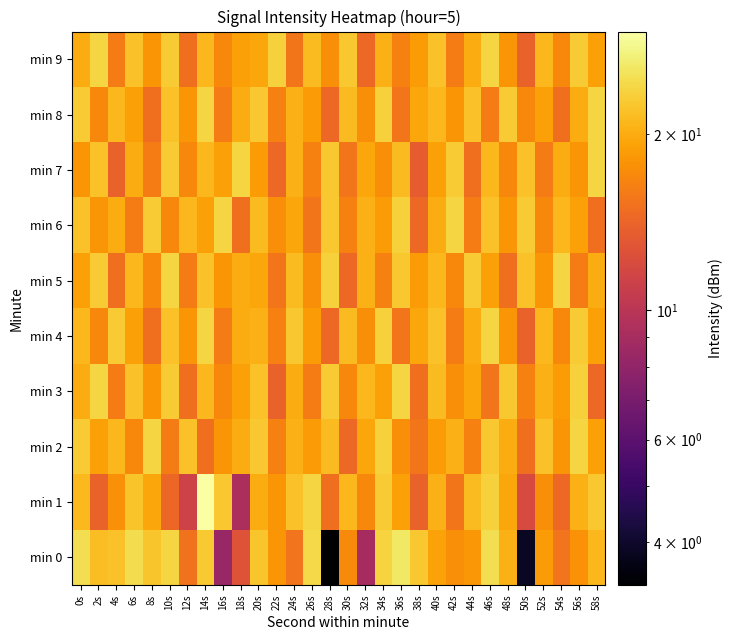

At which category does the chart reach its peak across all series?

14s